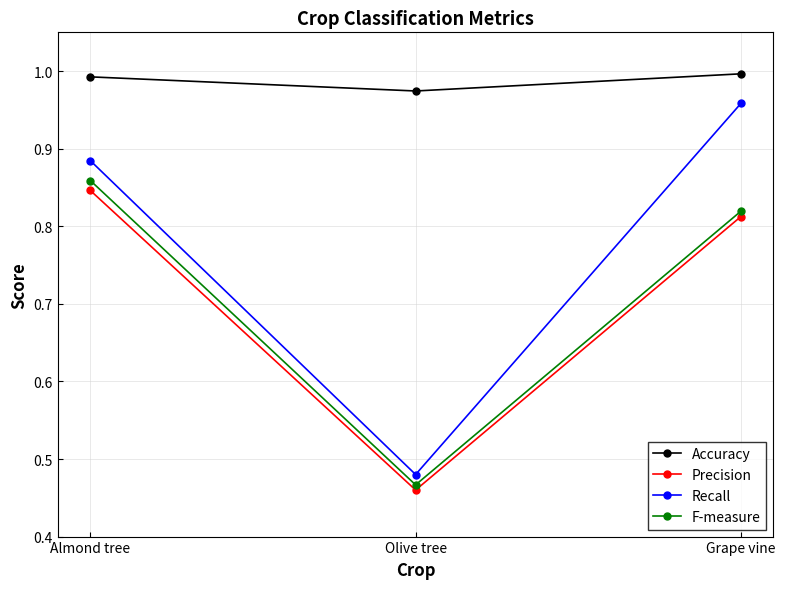

How many lines are shown in the chart?

4